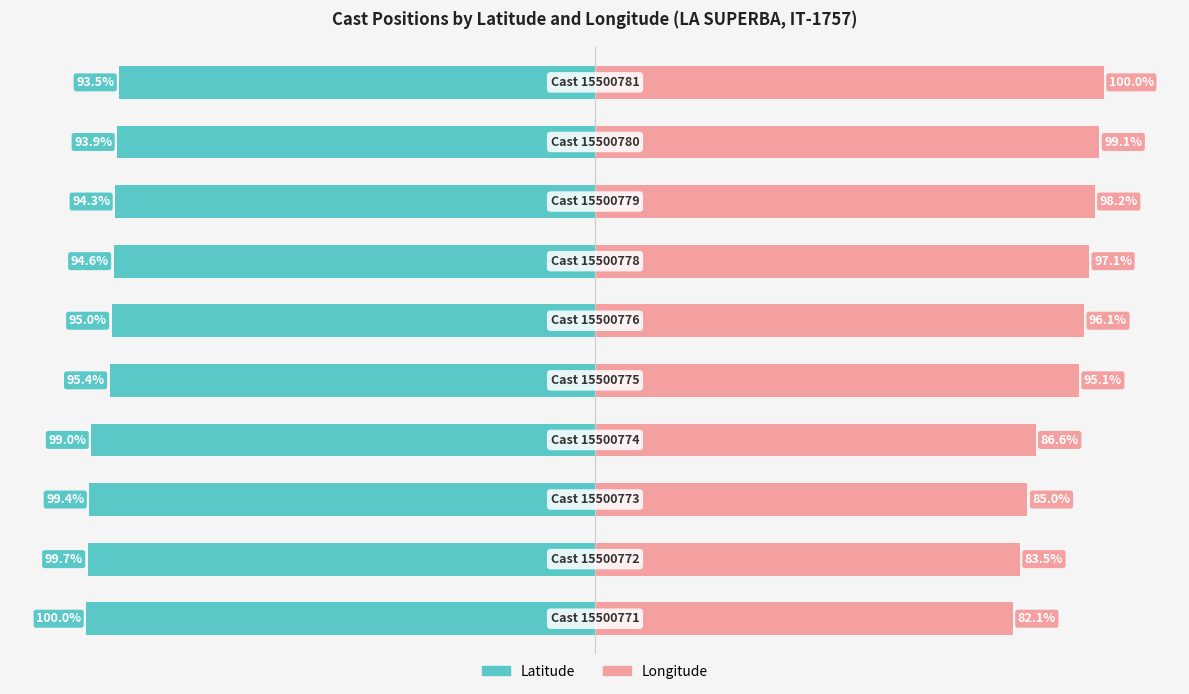

What is the total value across all series at 4?

-0.3